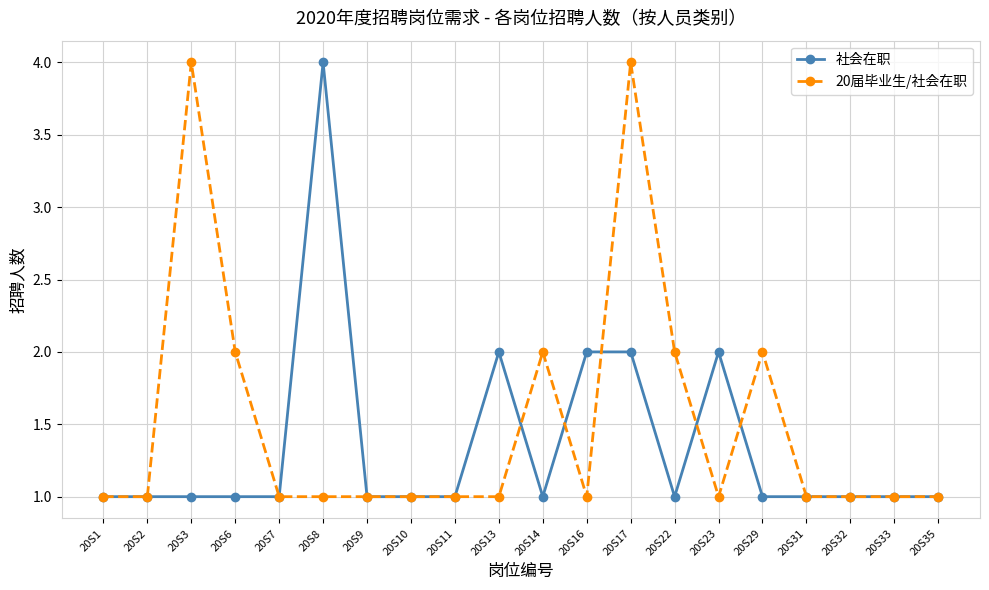

True or false: 社会在职 has more than 0 points higher than both neighbors.

True